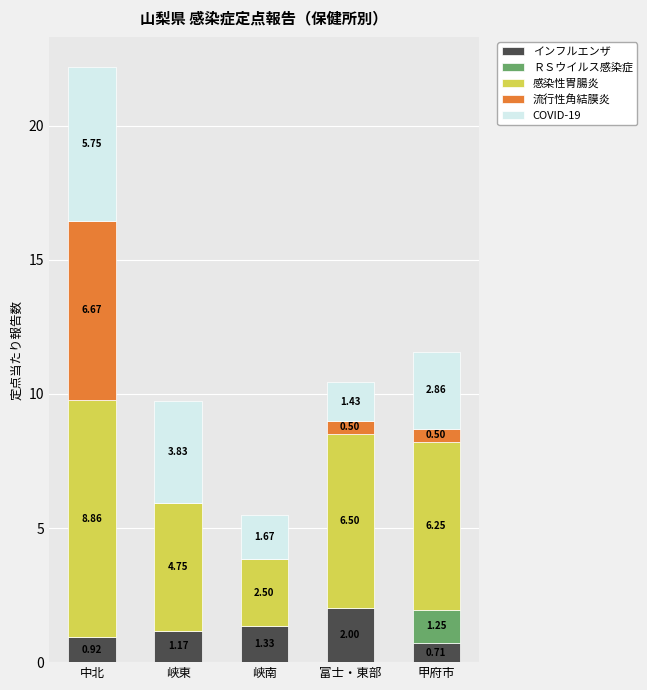

At which category is the sum across all series the highest?

中北